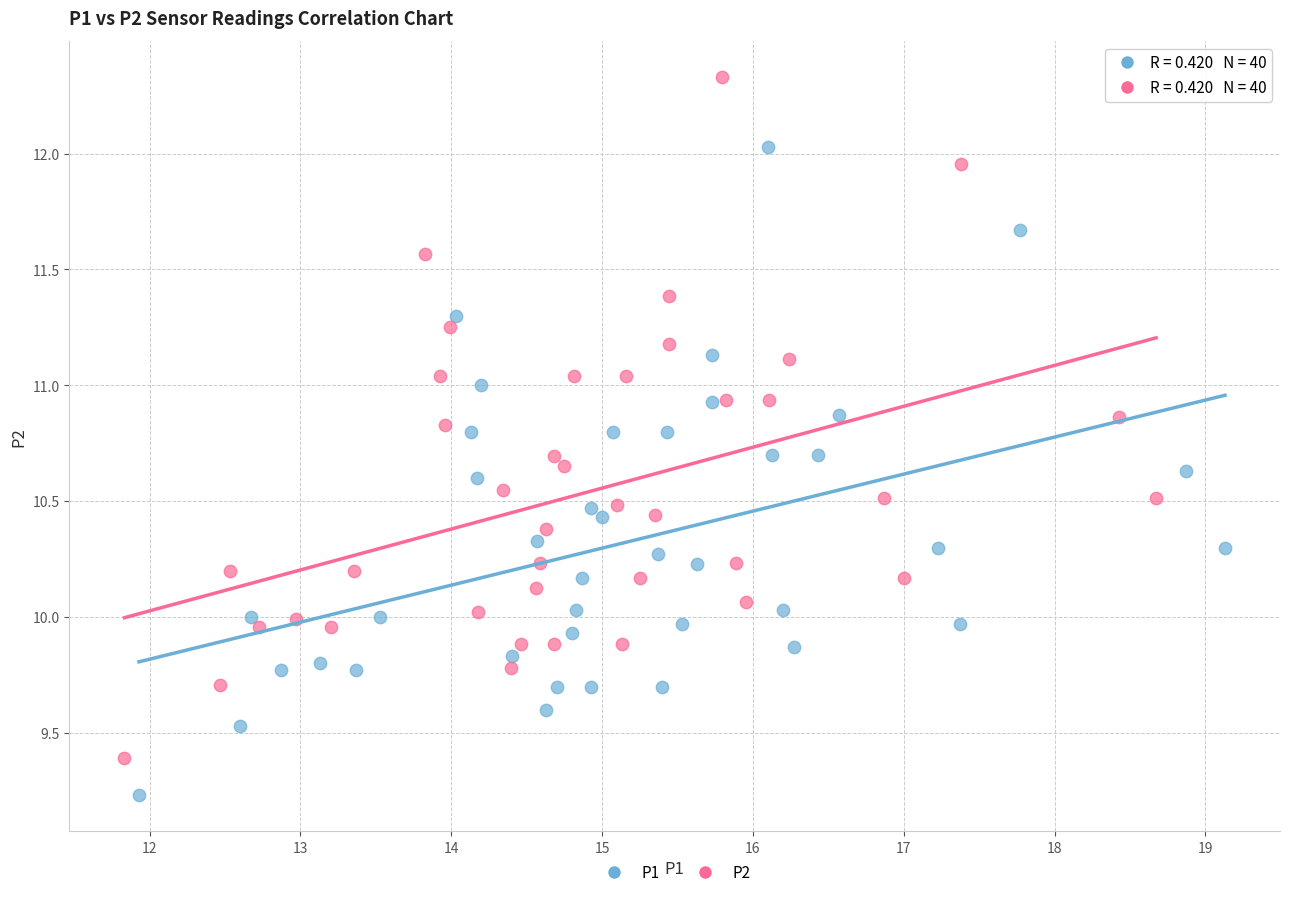

Which series has the widest spread of Y values?

P2